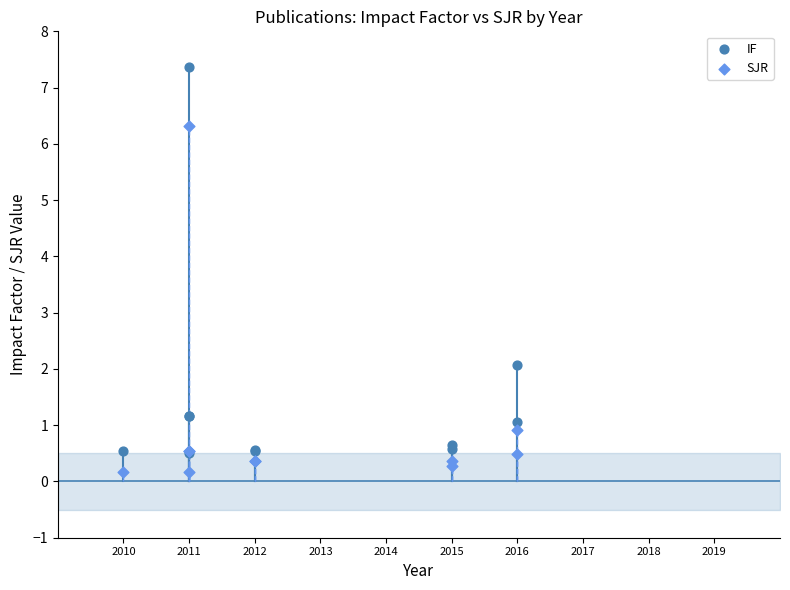

Which series reaches the maximum Y coordinate?

IF